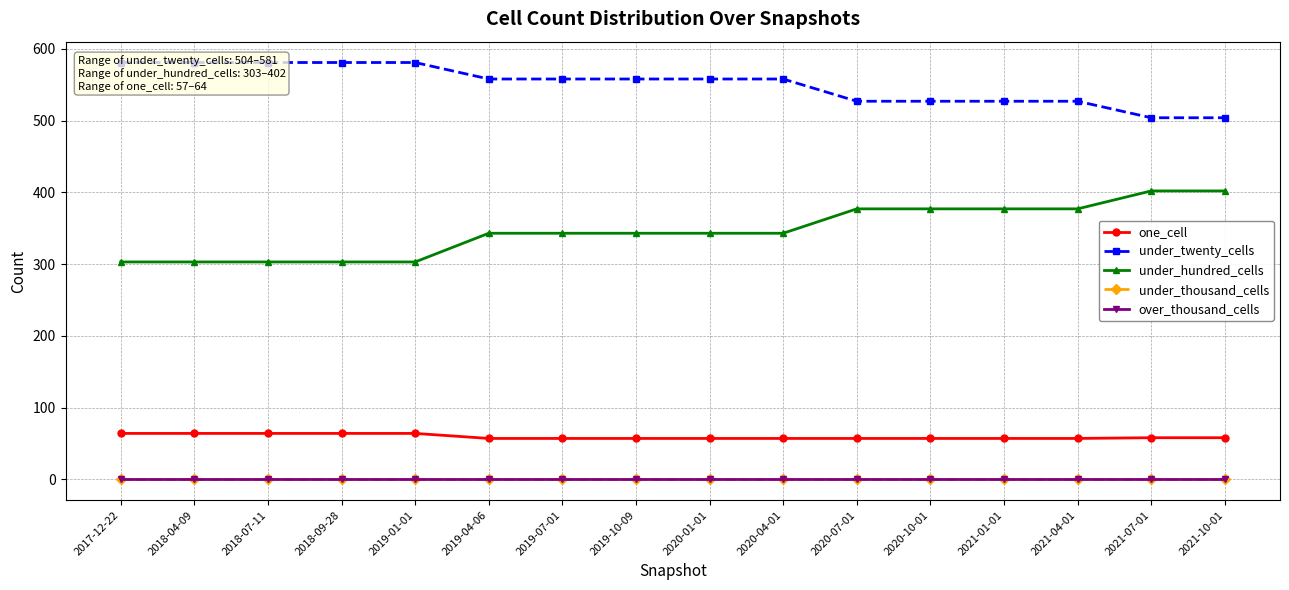

Which series has the largest total across all categories?

under_twenty_cells